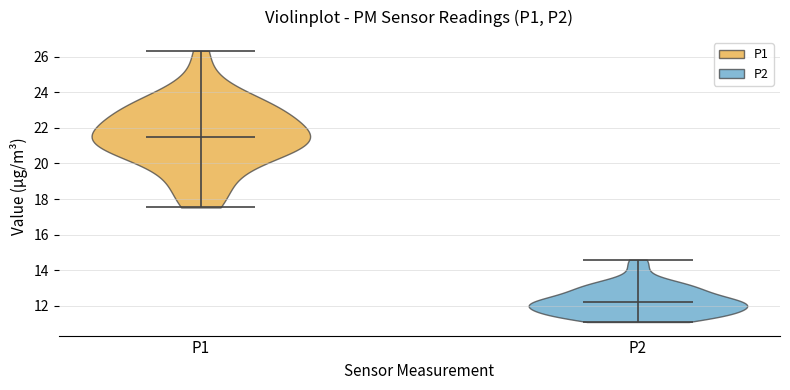

Which violin has the highest median line?

P1